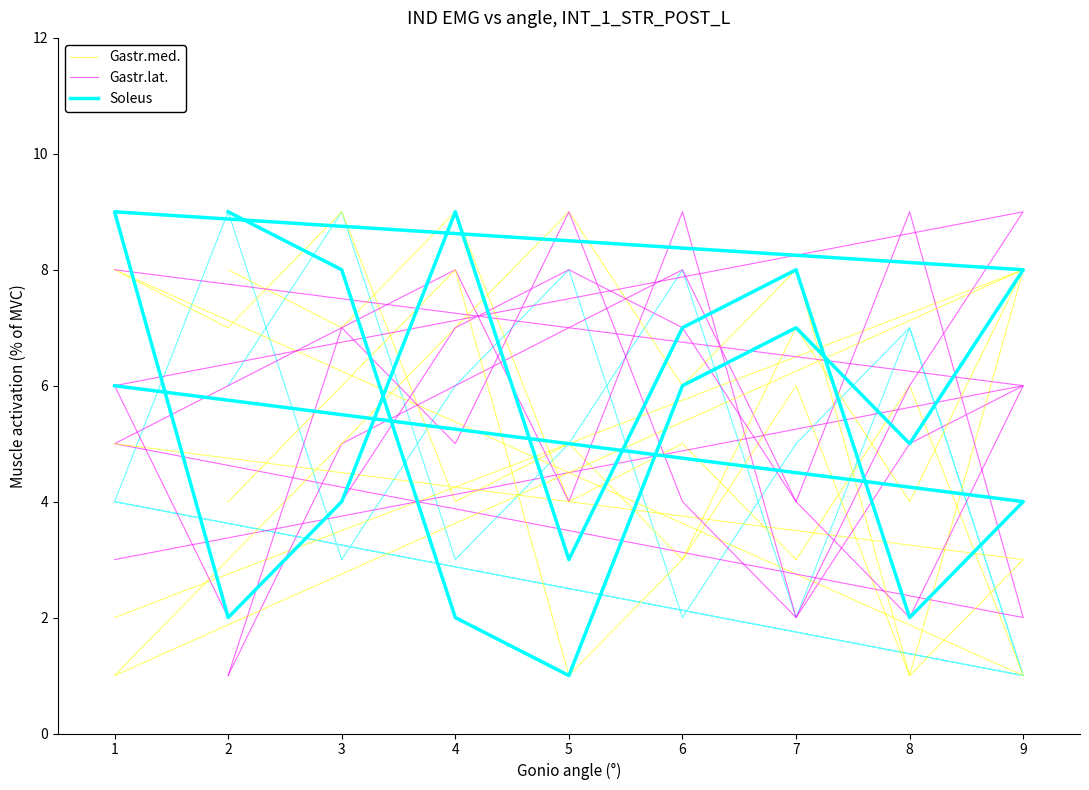

True or false: Gastr.med. has a value of 1 at 1.

True